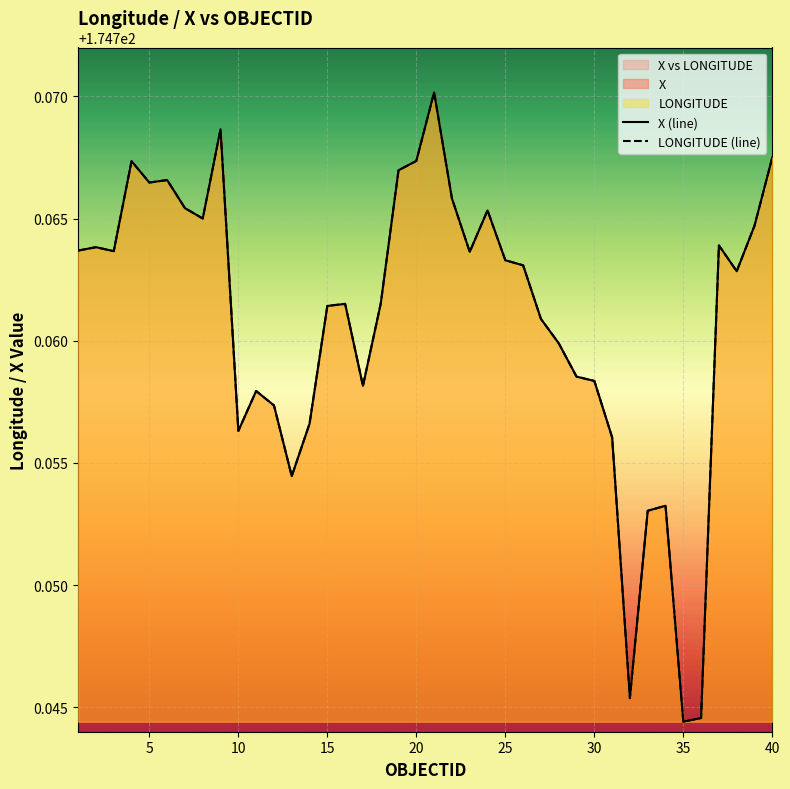

True or false: LONGITUDE (line) has more than 2 points higher than both neighbors.

True